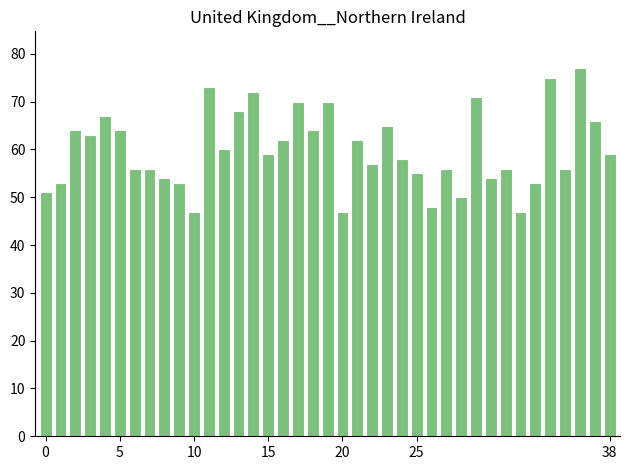

How many bars are there in total?

39